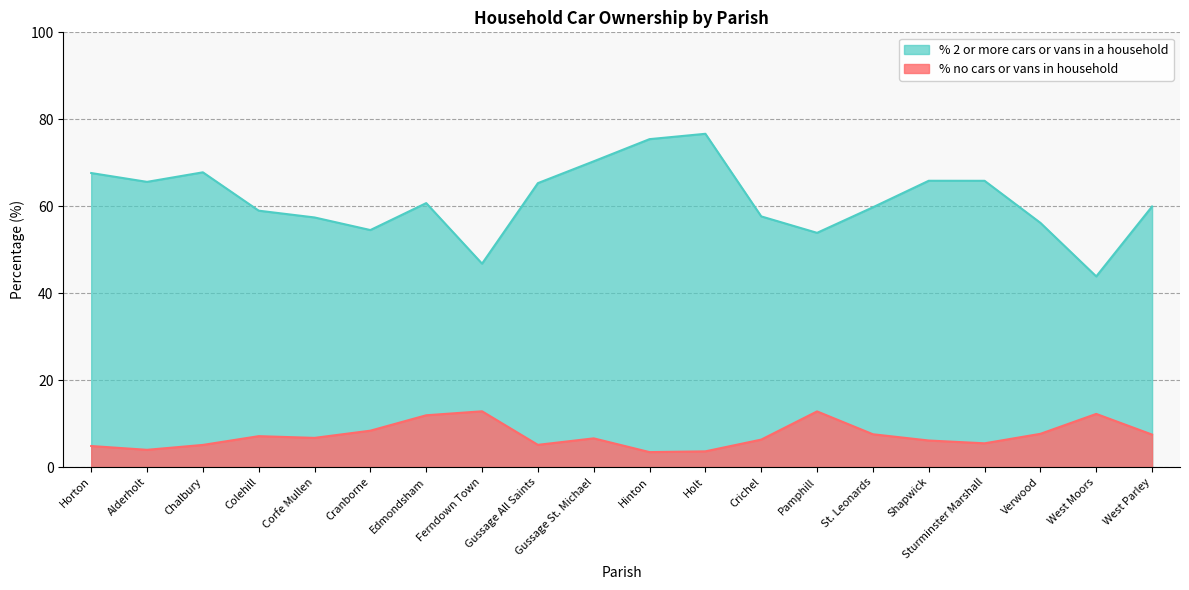

List the series in order of their peak value, lowest first.

% no cars or vans in household, % 2 or more cars or vans in a household